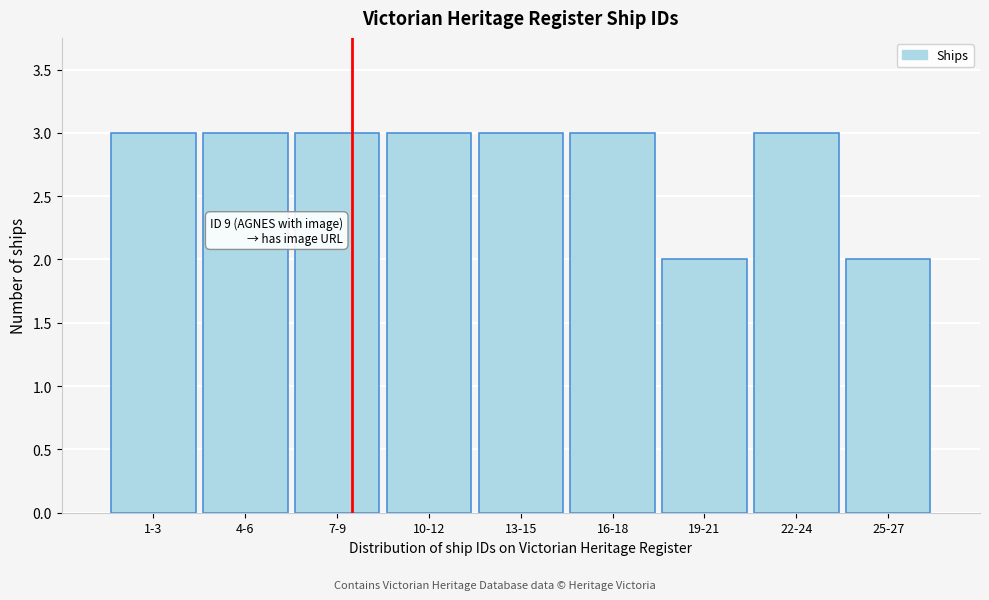

Reading left to right, what are all the values shown in this chart?

3	3	3	3	3	3	2	3	2